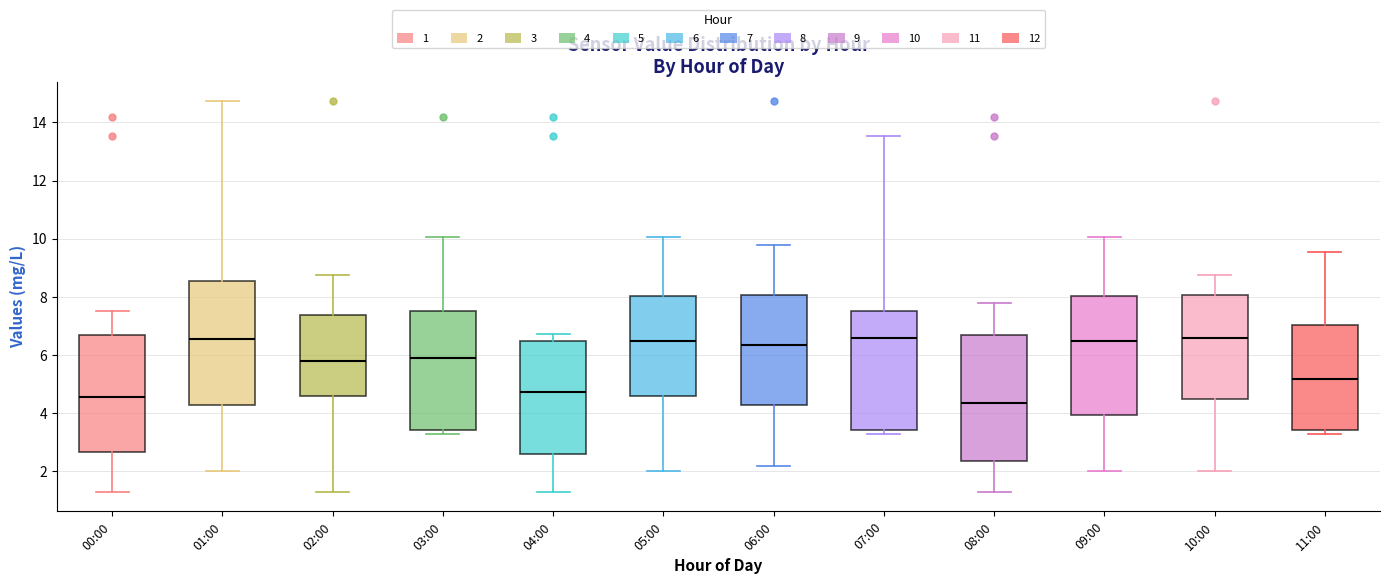

Reading left to right, read every box against the y-axis: the position of its median line, the range the box covers, and the ends of its whiskers. The values are not printed on the chart, so give them approximately, as read against the axis.

00:00: median 4.6, box 2.6 to 6.6, whiskers 1.4 to 7.6
01:00: median 6.6, box 4.4 to 8.6, whiskers 2.0 to 14.8
02:00: median 5.8, box 4.6 to 7.4, whiskers 1.4 to 8.8
03:00: median 5.8, box 3.4 to 7.6, whiskers 3.4 (just below the box's lower edge) to 10.0
04:00: median 4.8, box 2.6 to 6.6, whiskers 1.4 to 6.8
05:00: median 6.4, box 4.6 to 8.0, whiskers 2.0 to 10.0
06:00: median 6.4, box 4.4 to 8.0, whiskers 2.2 to 9.8
07:00: median 6.6, box 3.4 to 7.6, whiskers 3.4 (just below the box's lower edge) to 13.6
08:00: median 4.4, box 2.4 to 6.8, whiskers 1.4 to 7.8
09:00: median 6.4, box 4.0 to 8.0, whiskers 2.0 to 10.0
10:00: median 6.6, box 4.6 to 8.0, whiskers 2.0 to 8.8
11:00: median 5.2, box 3.4 to 7.0, whiskers 3.4 (just below the box's lower edge) to 9.6